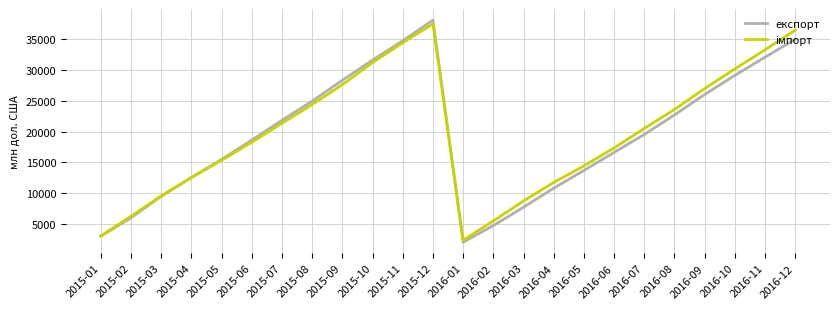

Which category has the highest value in the експорт series?

2015-12